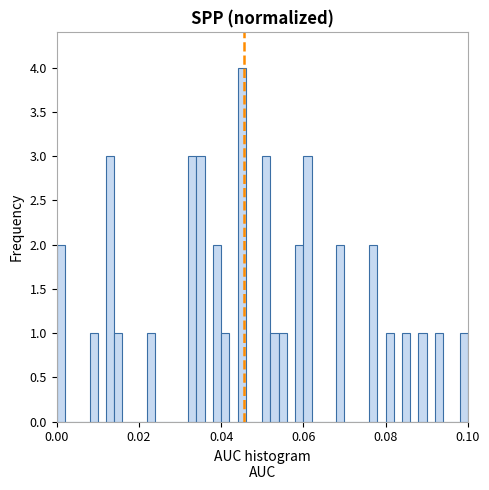

Read against the x-axis, roughly where is the centre of the tallest bar?

0.046